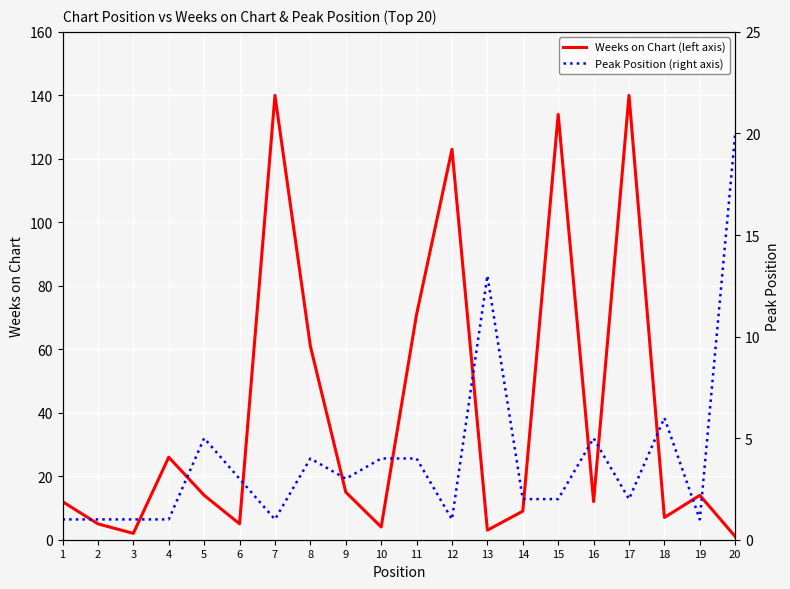

What is the difference between the highest and lowest values at 12?

122